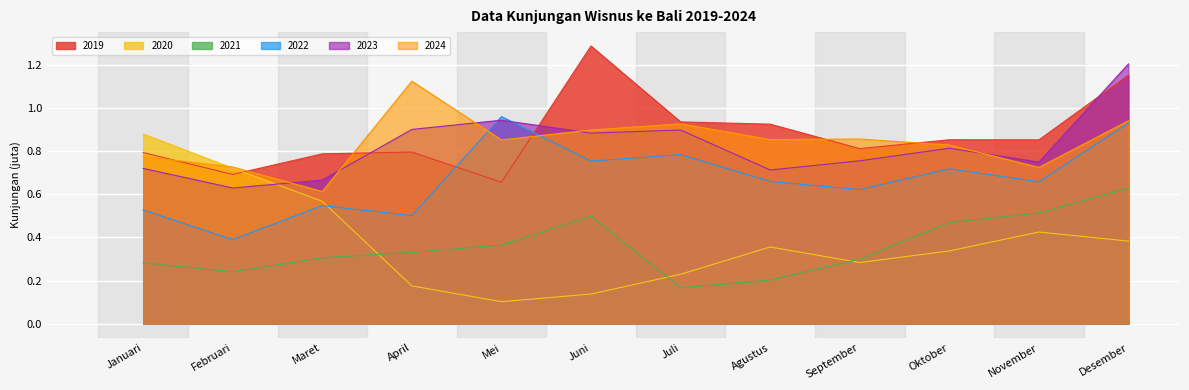

At which category does 2020 reach its first local valley?

Mei